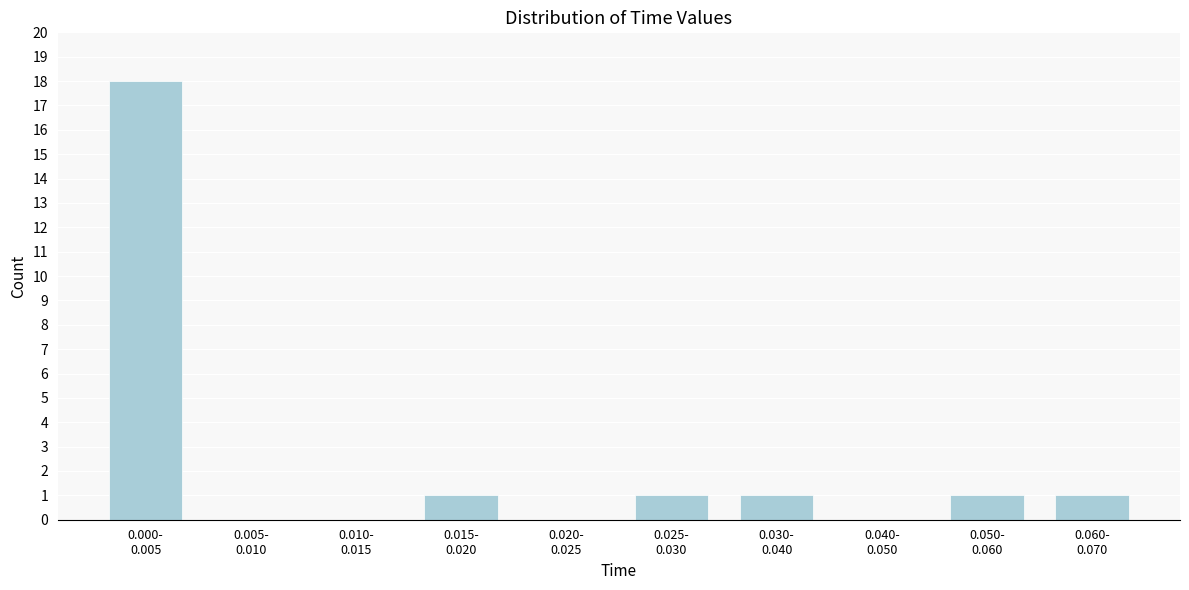

What is the greatest value displayed?

18